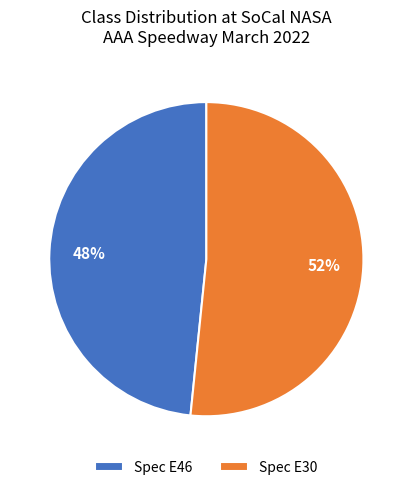

To the nearest percent, what is the combined percentage of Spec E30 and Spec E46?

100%